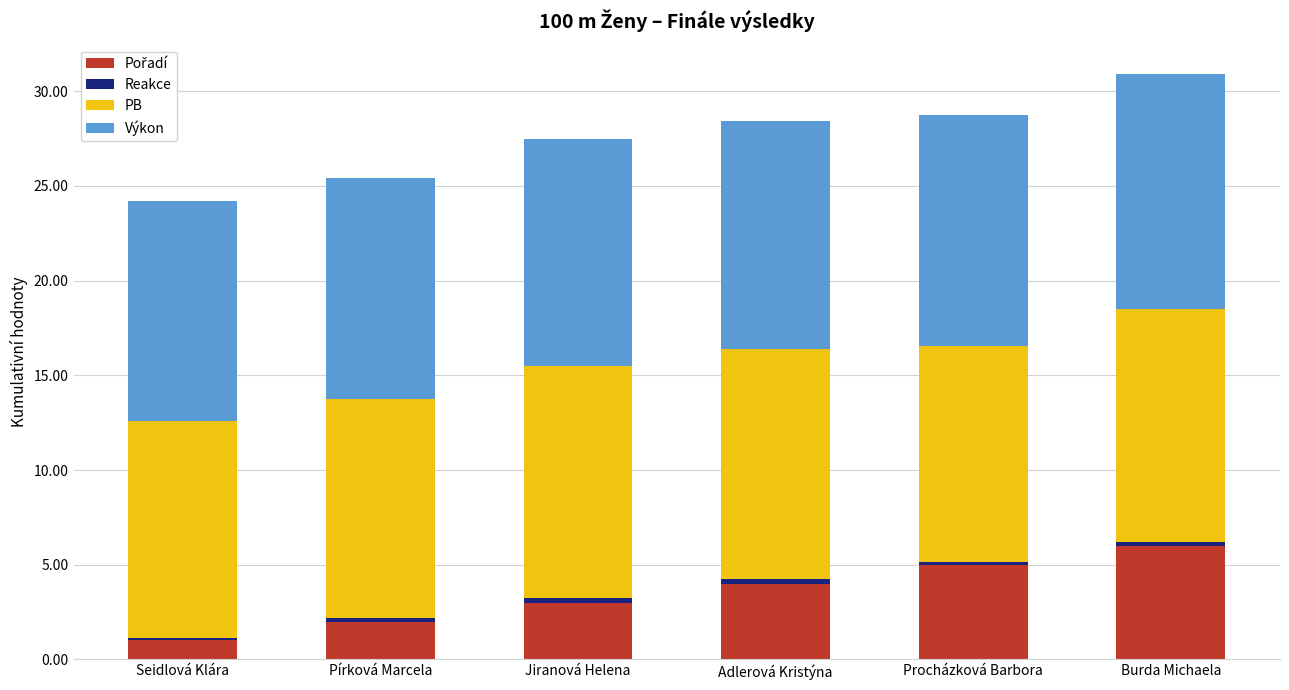

Are the bars horizontal?

No